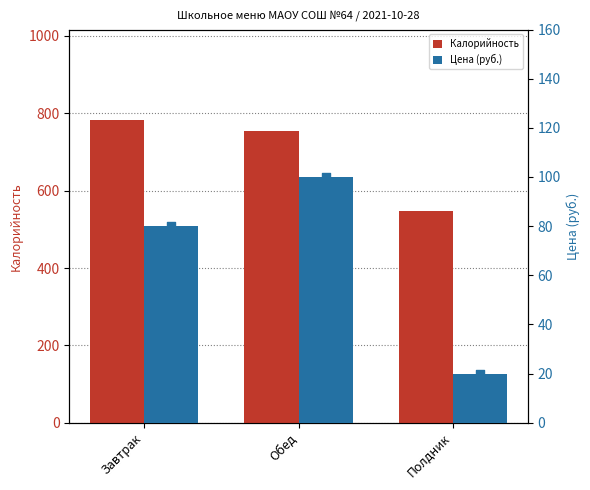

Which series reaches the minimum Y coordinate?

Цена (руб.)